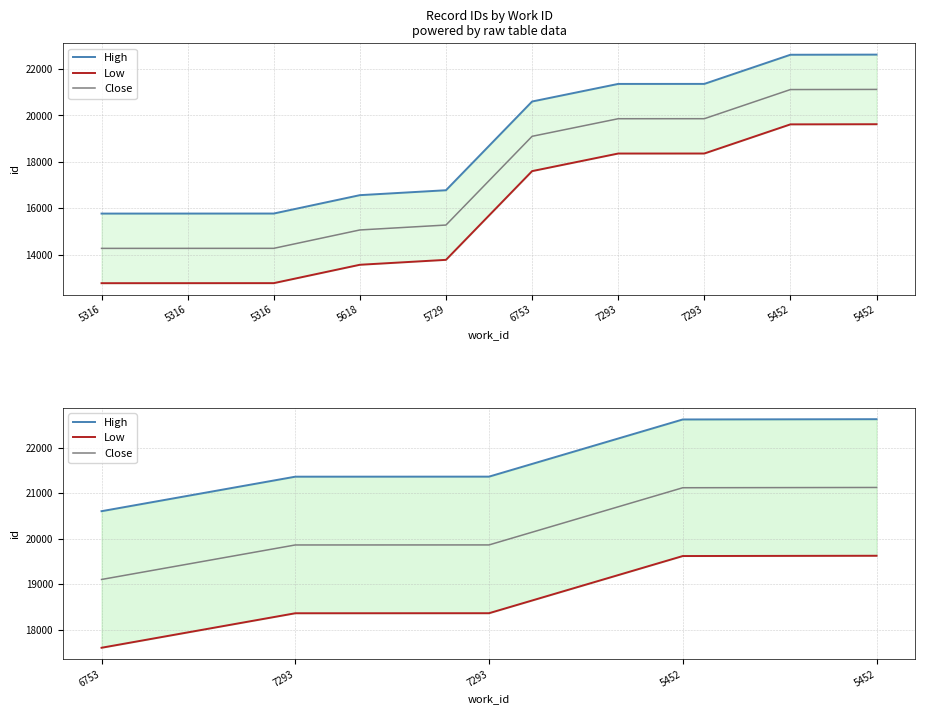

How many lines are shown in the chart?

3